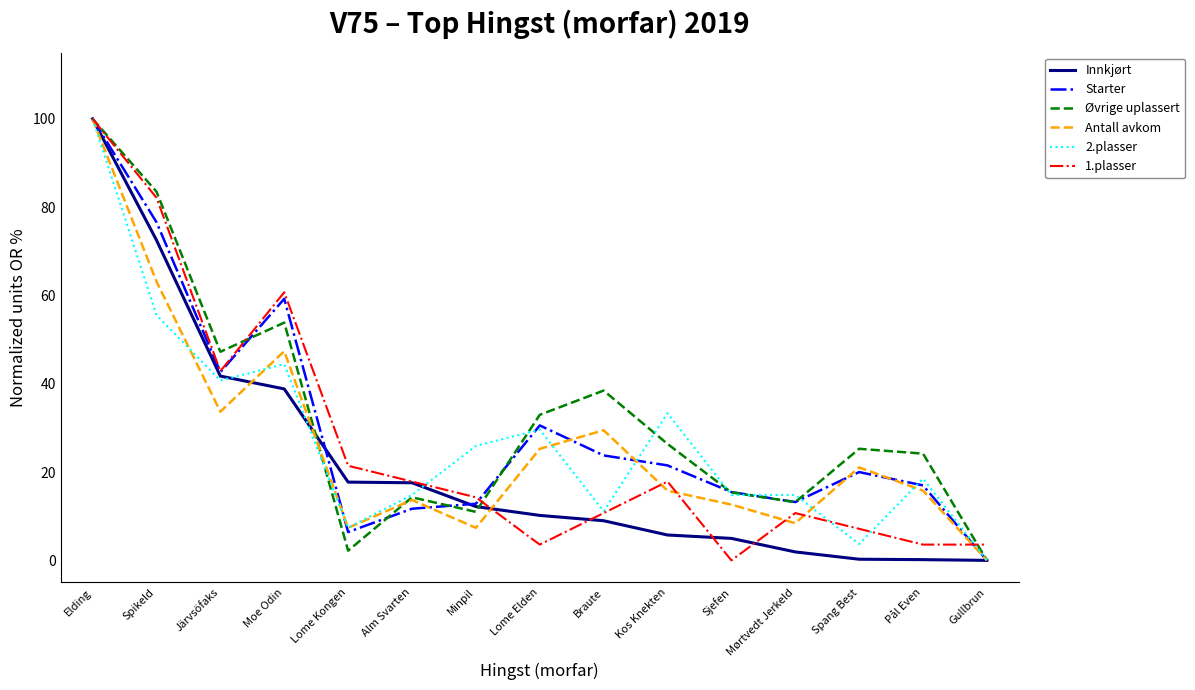

What position from the left is Alm Svarten?

6